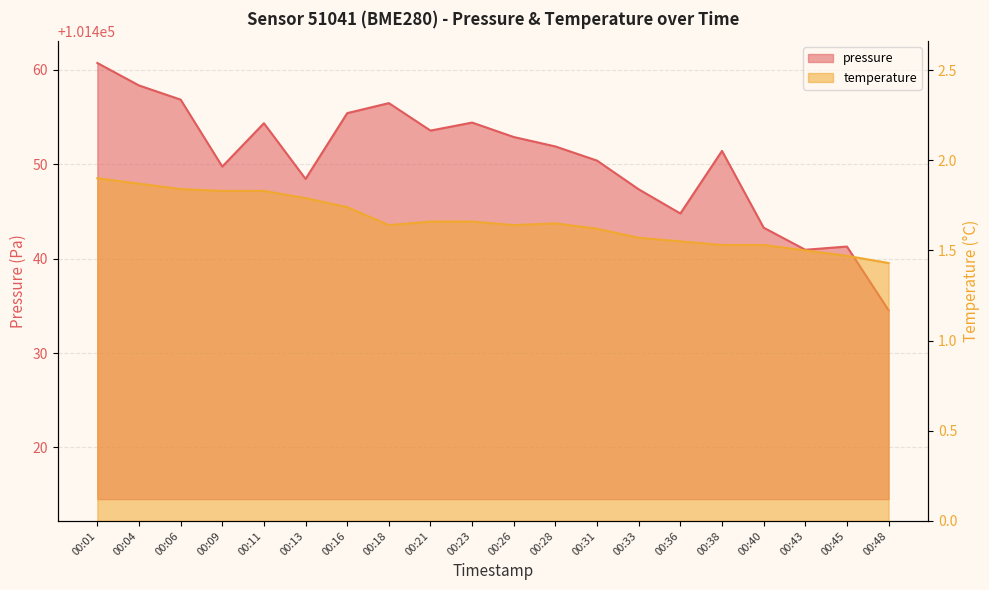

Does the chart display data point markers on the line(s)?

No